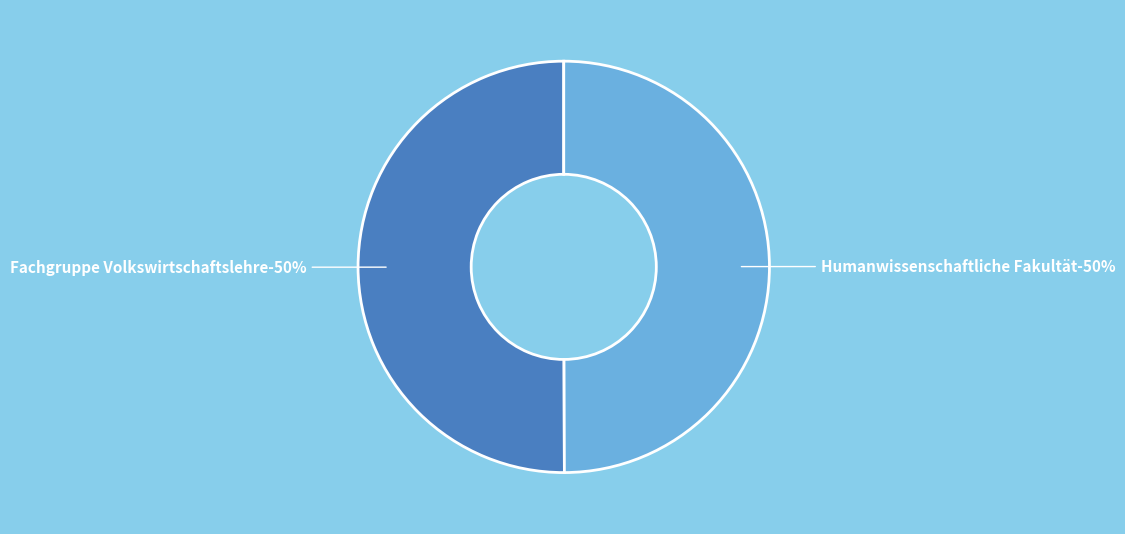

Which slice is the largest?

Fachgruppe Volkswirtschaftslehre